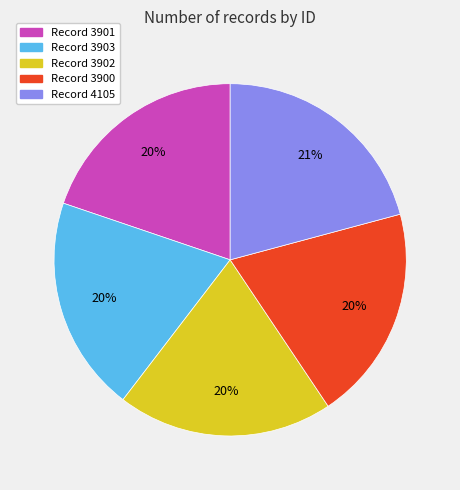

To the nearest percent, what is the average slice percentage?

20%